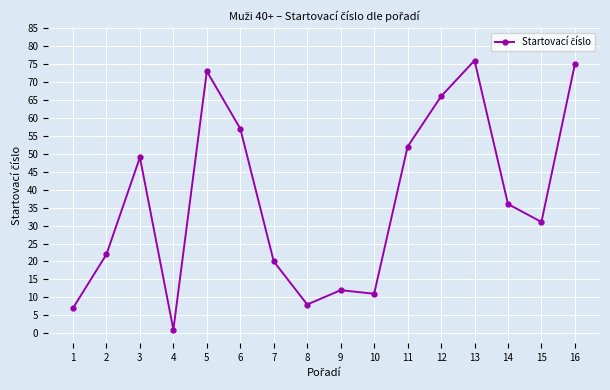

Does the chart have visible grid lines?

Yes